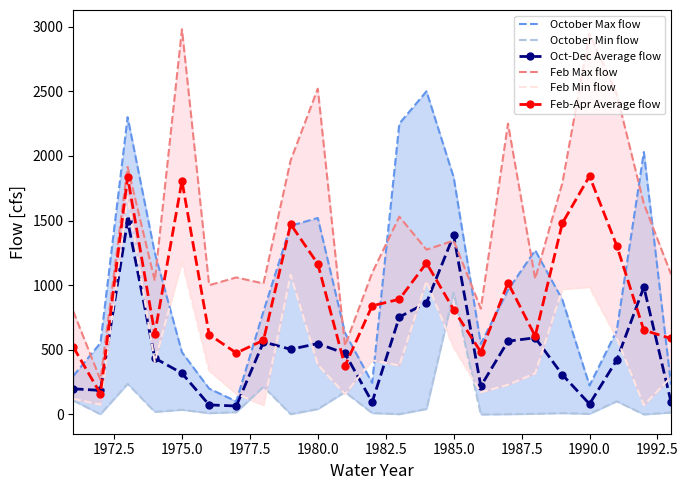

Is it true that Oct-Dec Average flow equals 911.8 at 1985.0?

False